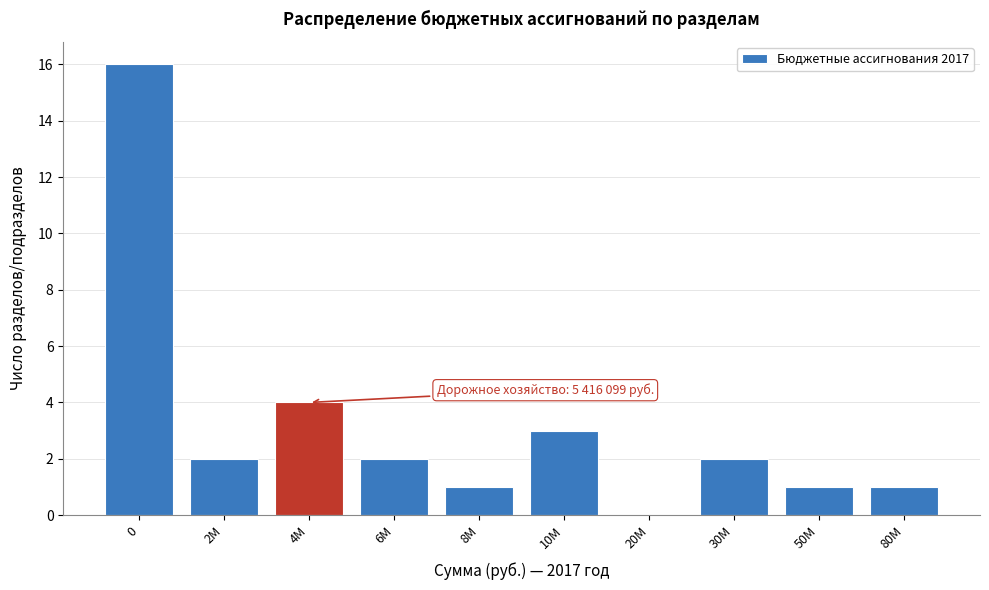

Reading right to left, extract all data points from this chart.

80M=1	50M=1	30M=2	20M=0	10M=3	8M=1	6M=2	4M=4	2M=2	0=16